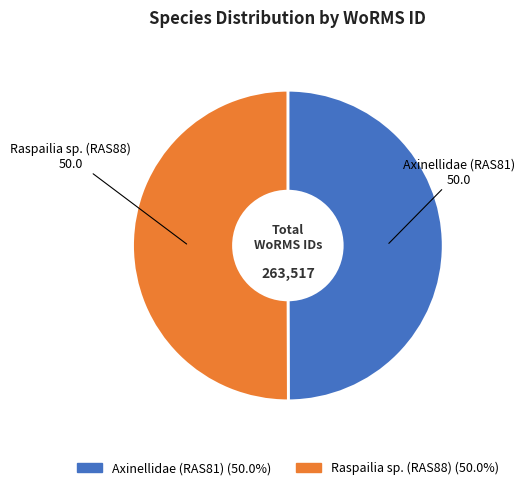

Do Raspailia sp. (RAS88) and Axinellidae (RAS81) together represent more than half of the pie?

Yes